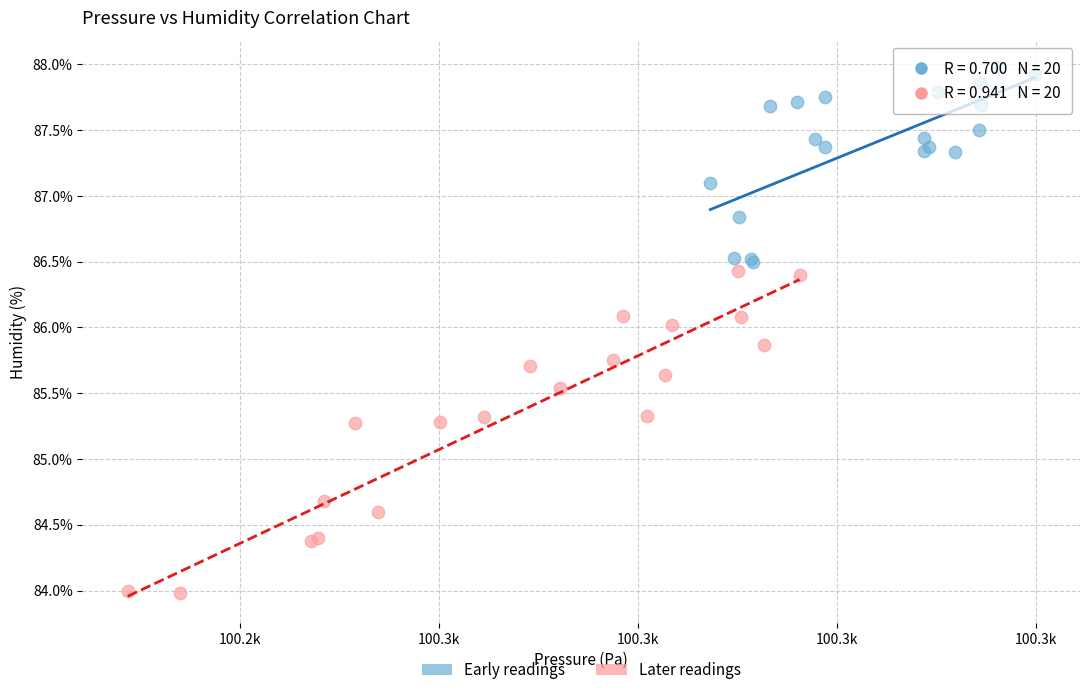

Which series contains the lowest Y value?

Later readings